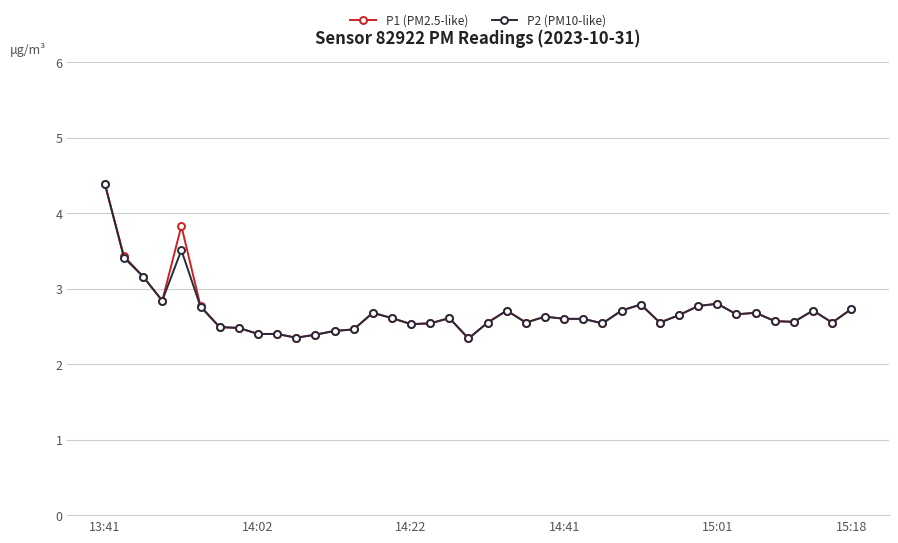

What is the minimum value for P2 (PM10-like)?

2.3